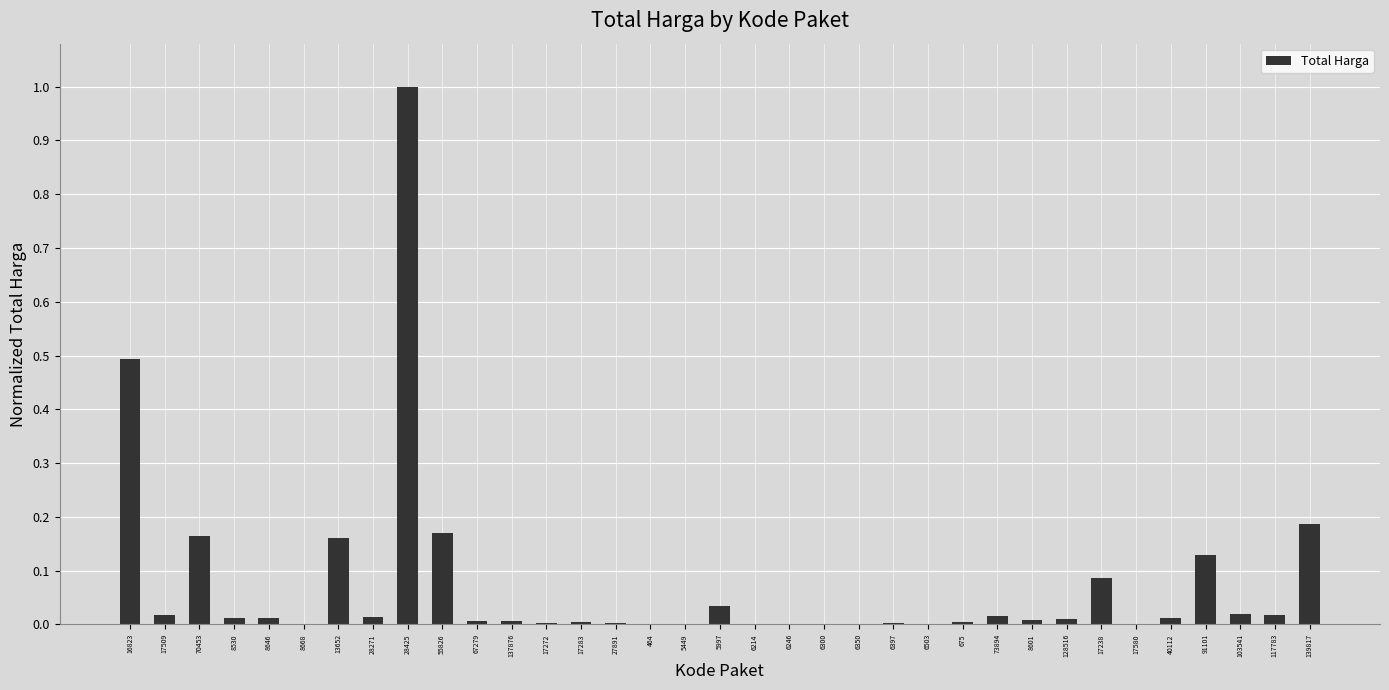

The value at 17580 is 0.0. True or false?

True